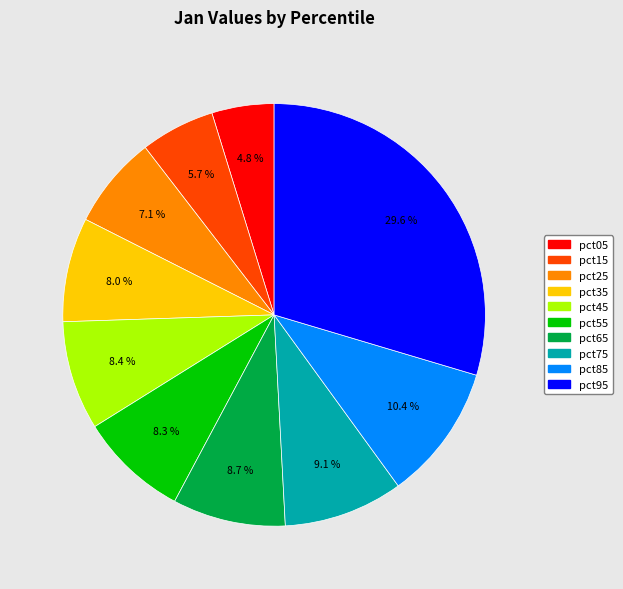

To the nearest percent, what portion does pct15 represent?

6%